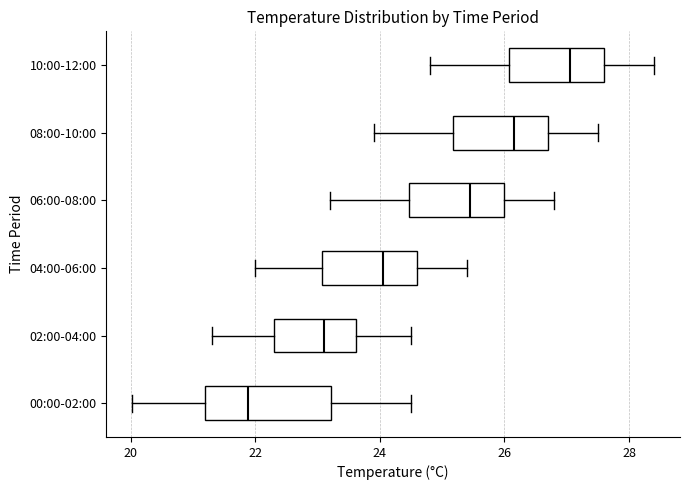

Which box is the widest, from its left edge to its right edge?

00:00-02:00